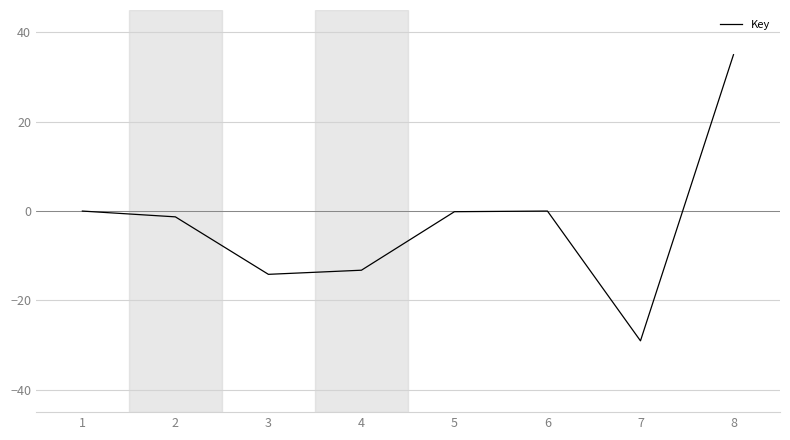

The value at 5 is -0.1. True or false?

True